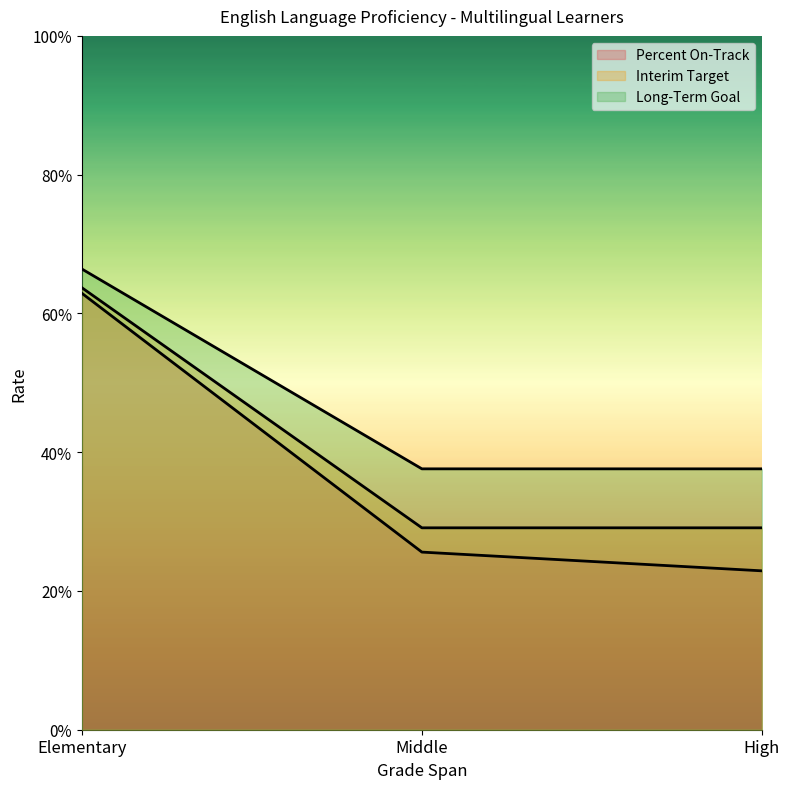

What is the label of the 2nd point from the right?

Middle